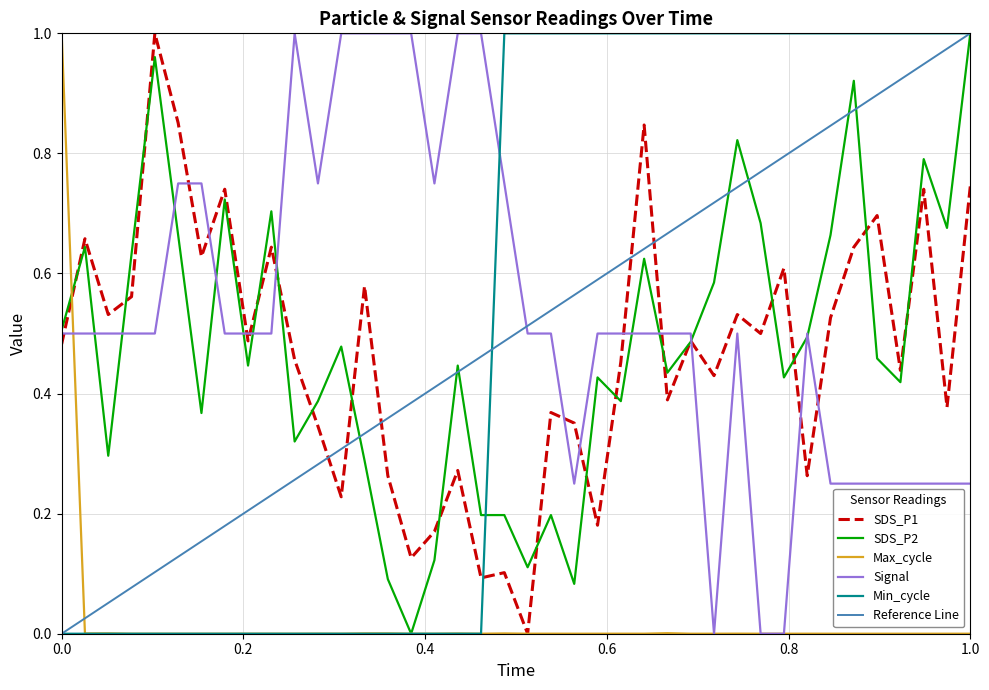

After their last crossing, which series has the higher values: SDS_P1 or Min_cycle?

Min_cycle